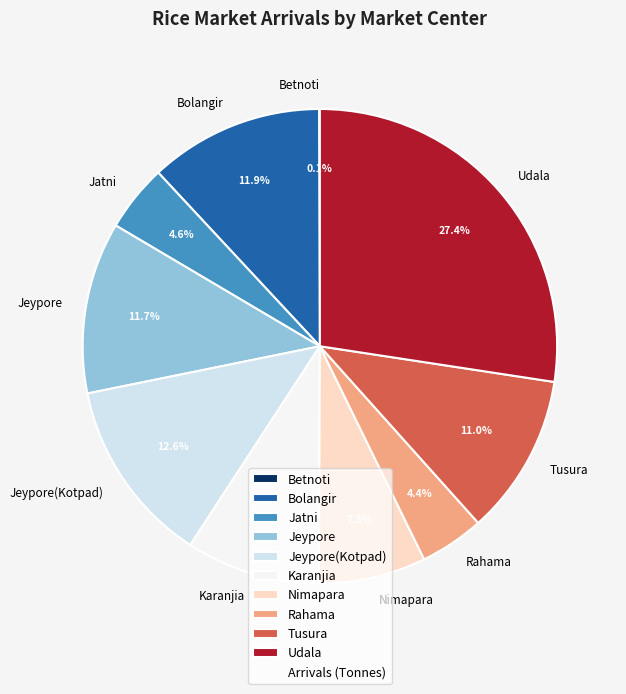

Is there any slice that represents more than half of the pie?

No